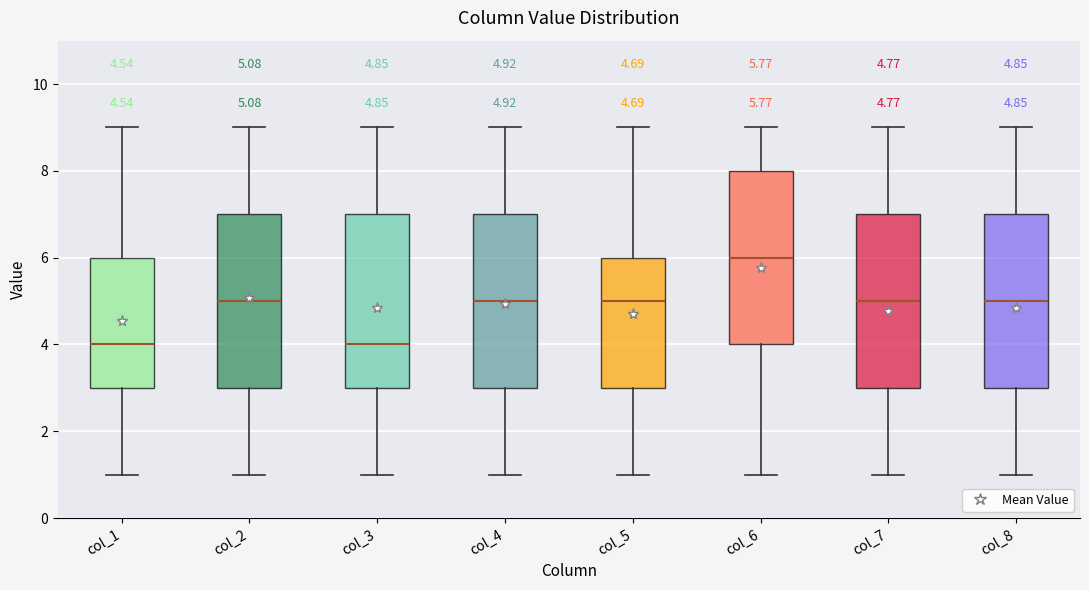

Which box has the highest median line?

col_6